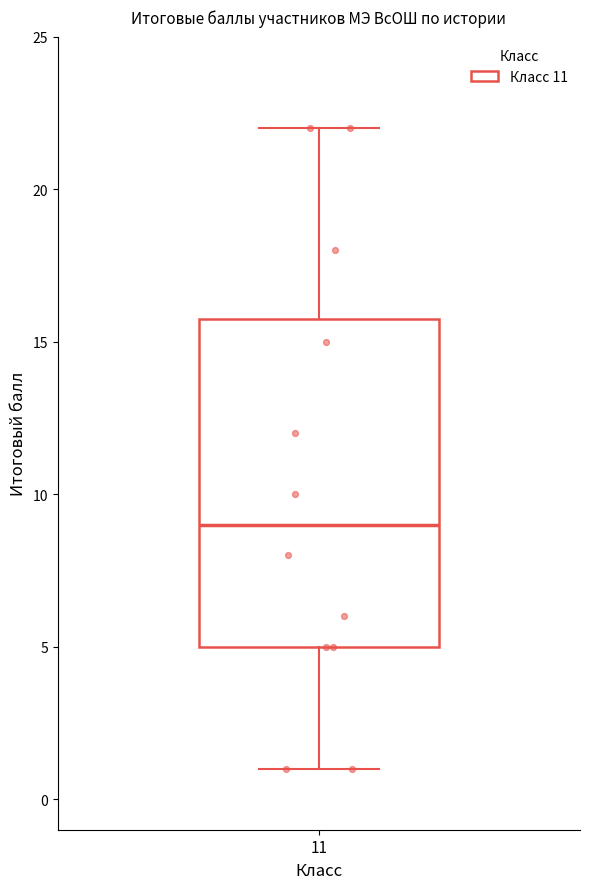

Read this box plot against the y-axis: the position of the median line, the range covered by the box, and the ends of both whiskers. The values are not printed on the chart, so give them approximately, as read against the axis.

median 9, box 5 to 16, whiskers 1 to 22